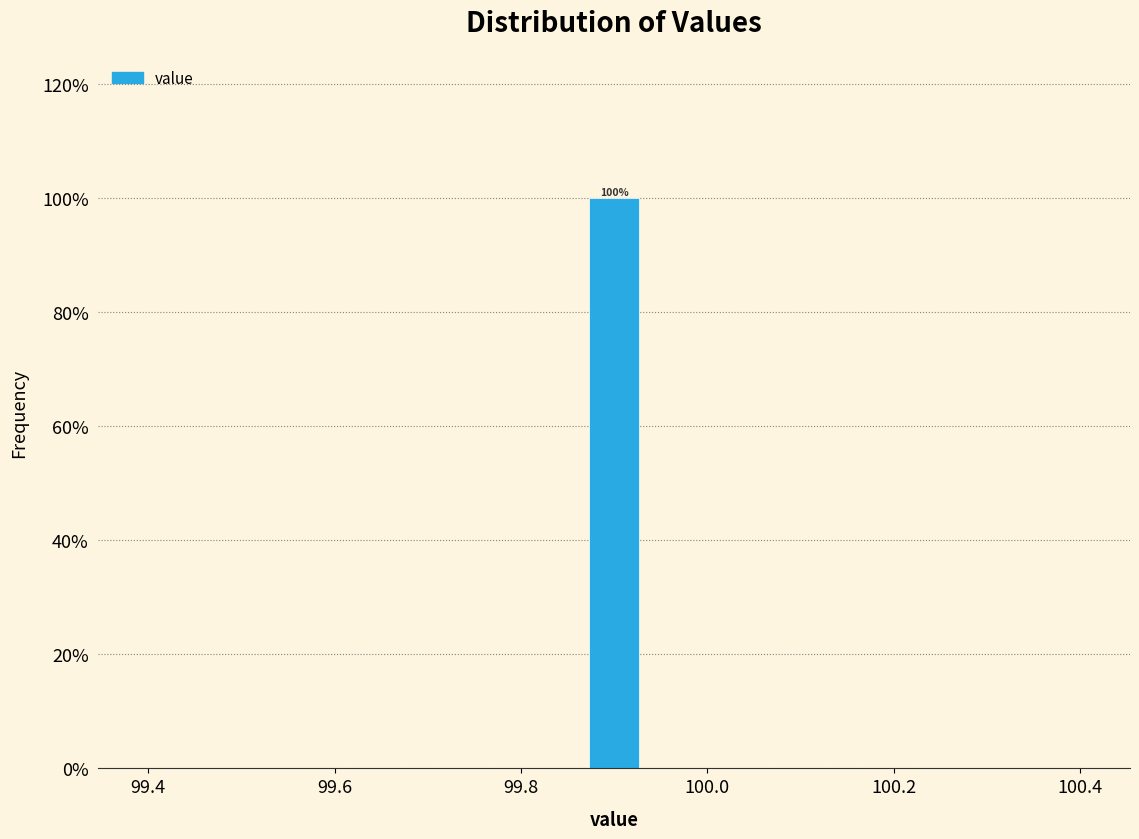

Around what value on the x-axis is the tallest bar? Give the approximate position of its centre, as read against the axis.

99.90